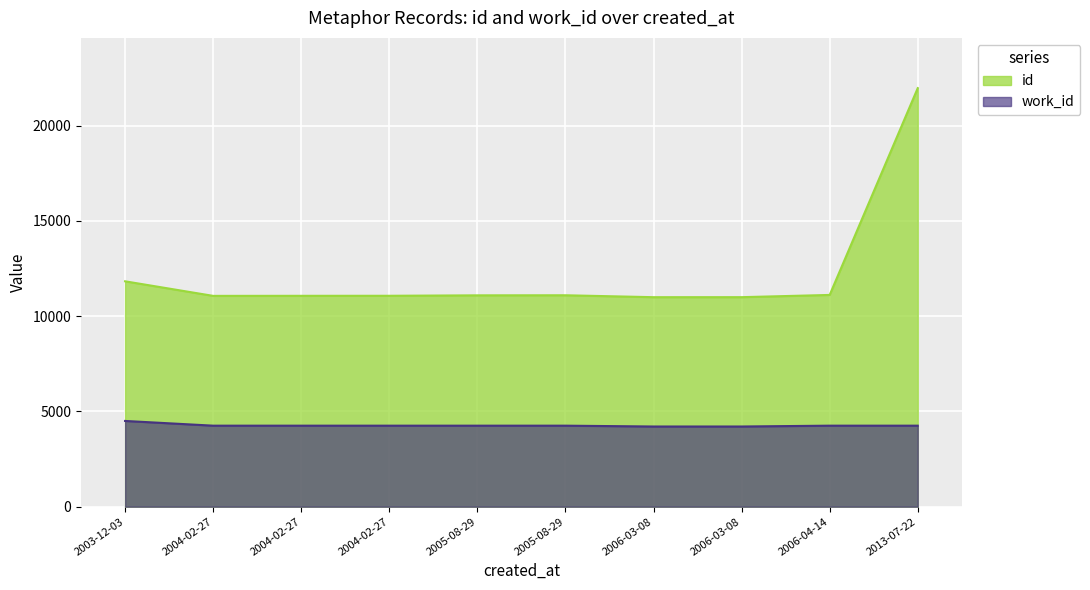

What is the difference between the maximum and minimum values?

10974